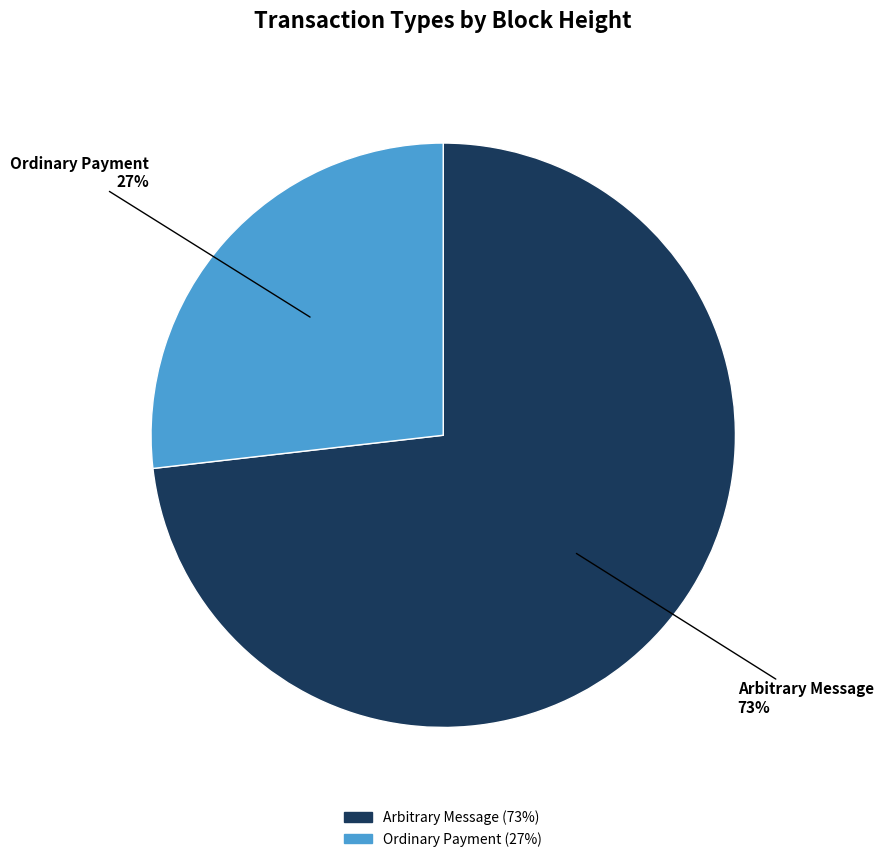

Is there a majority slice in this chart?

Yes